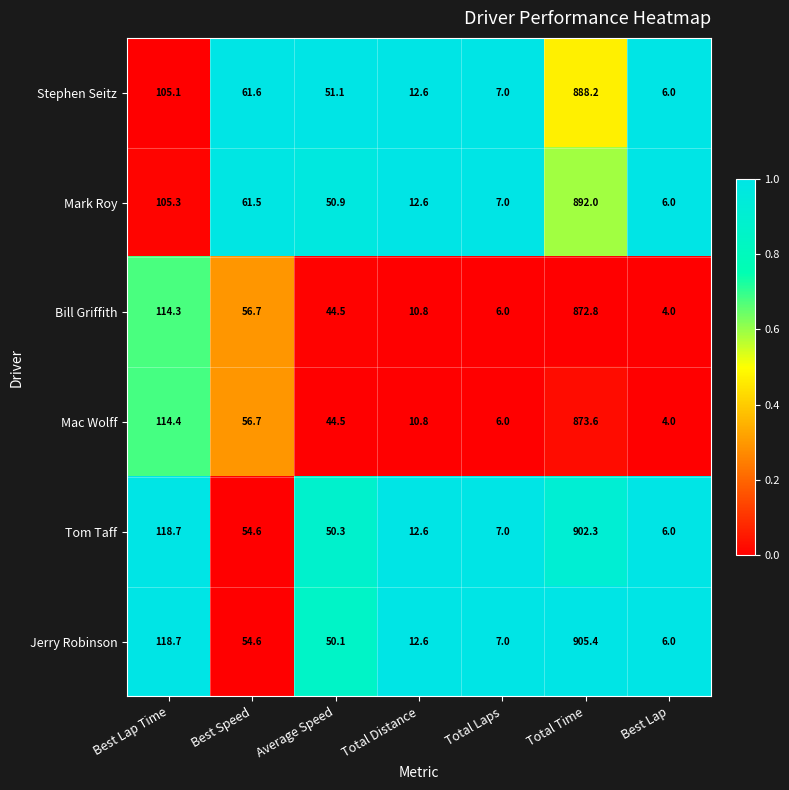

Is it true that Mark Roy equals 7.0 at Total Laps?

True